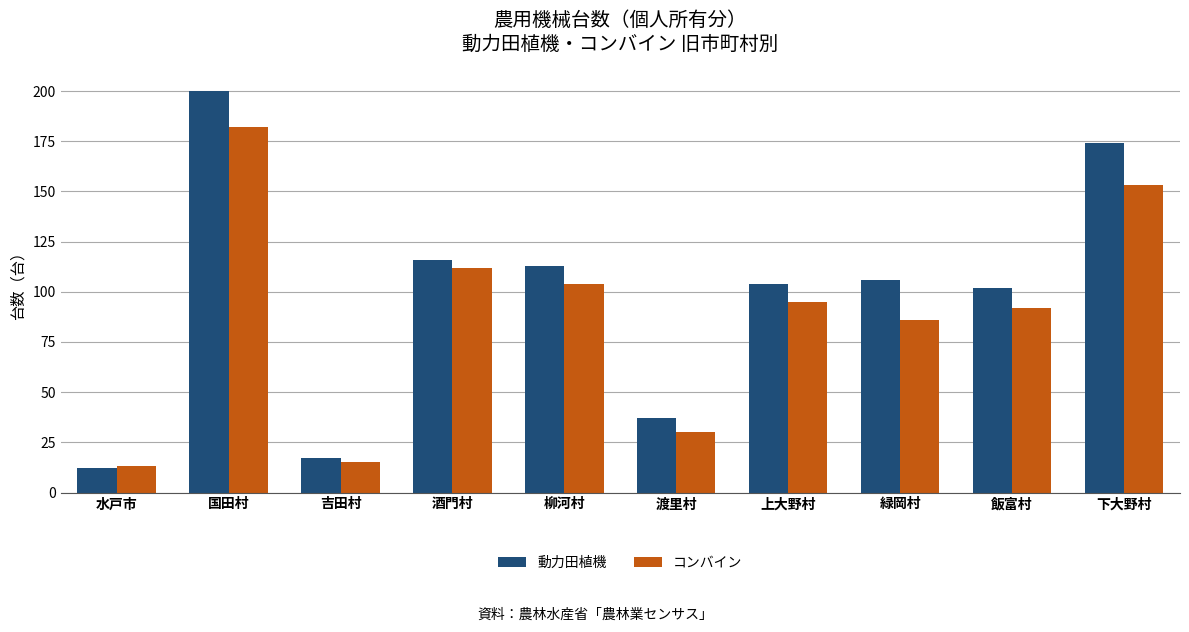

Rank the series by their average value, from highest to lowest.

動力田植機, コンバイン